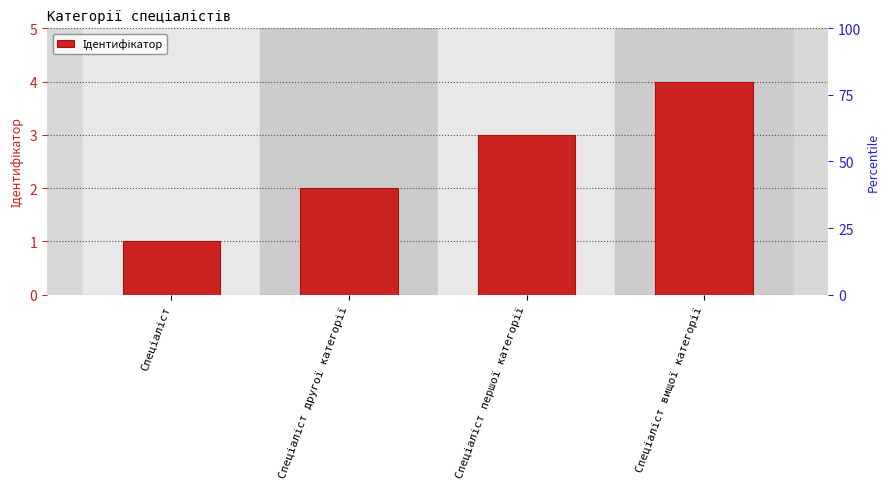

Rank the categories by value from highest to lowest.

Спеціаліст вищої категорії, Спеціаліст першої категорії, Спеціаліст другої категорії, Спеціаліст